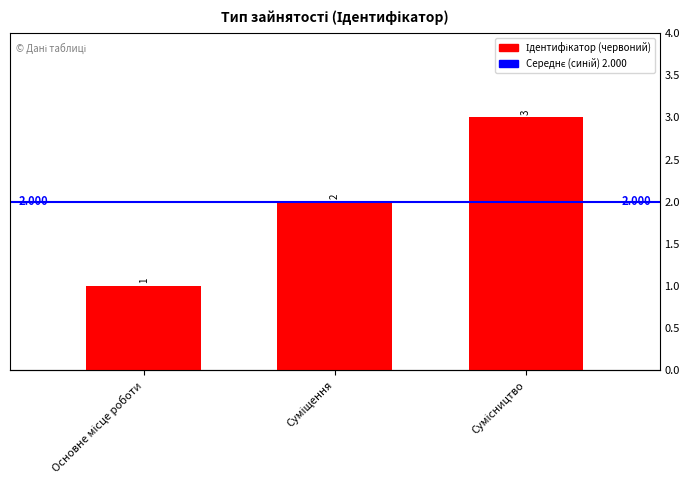

Are the bars horizontal?

No